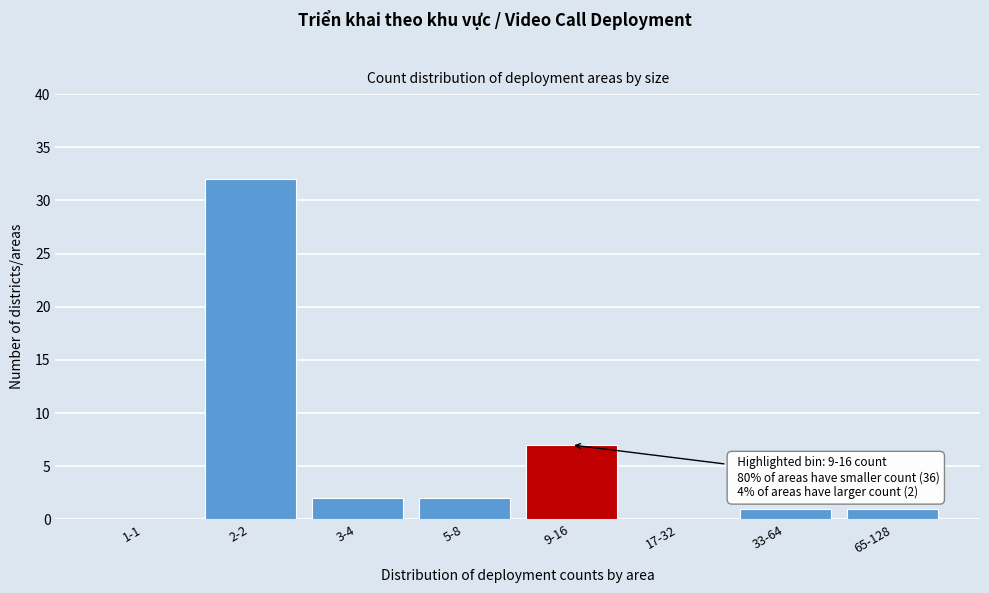

Reading right to left, transcribe all the data shown in this chart.

65-128=1	33-64=1	17-32=0	9-16=7	5-8=2	3-4=2	2-2=32	1-1=0